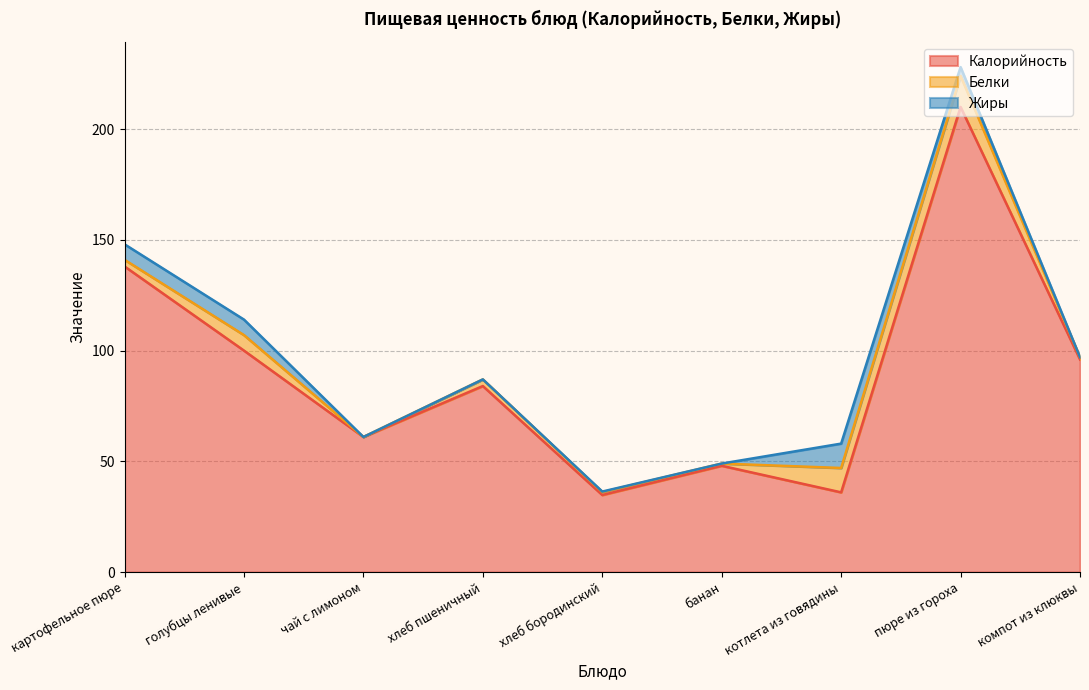

What is the difference between the maximum and minimum values in the Жиры series?

11.0